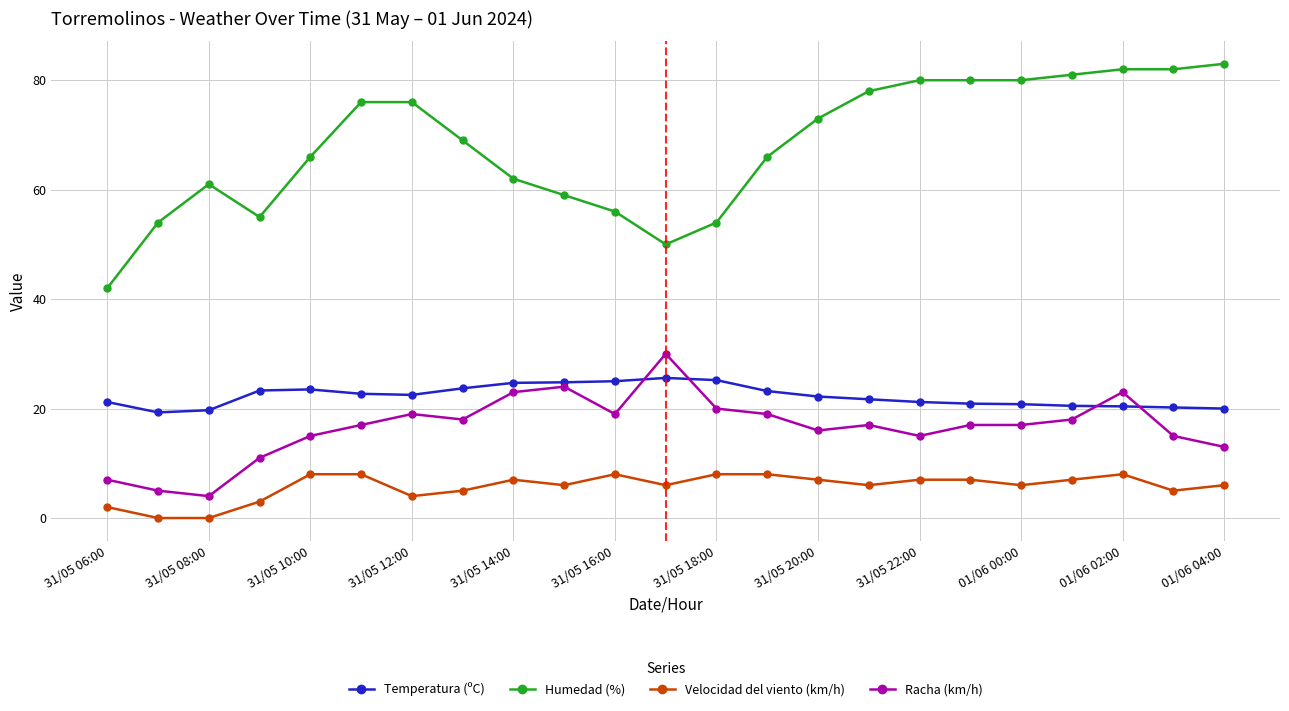

What are all the series names shown in the legend?

Temperatura (ºC), Humedad (%), Velocidad del viento (km/h), Racha (km/h)